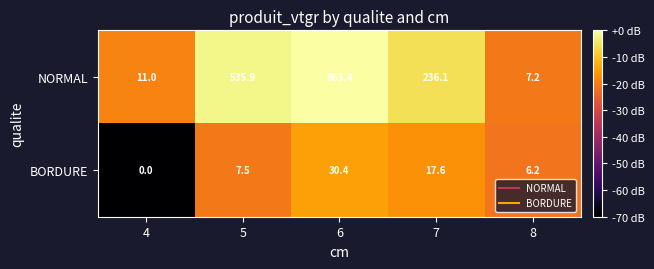

What is the minimum value shown in the chart?

0.0